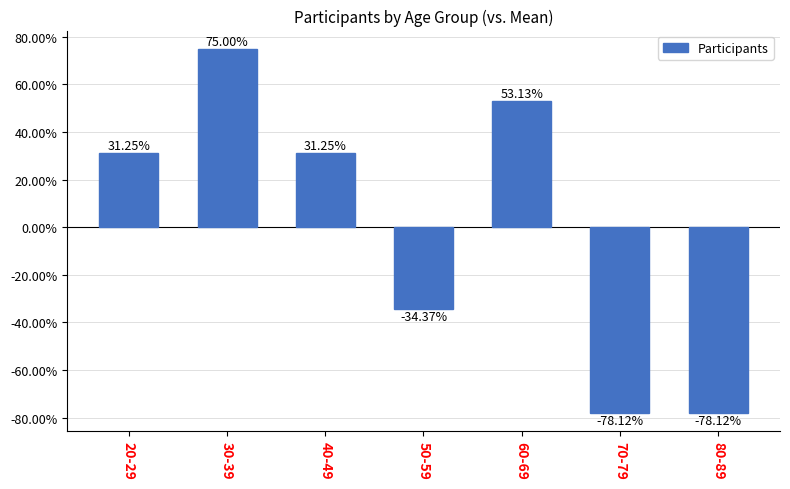

How many values are between 0 and 1?

4